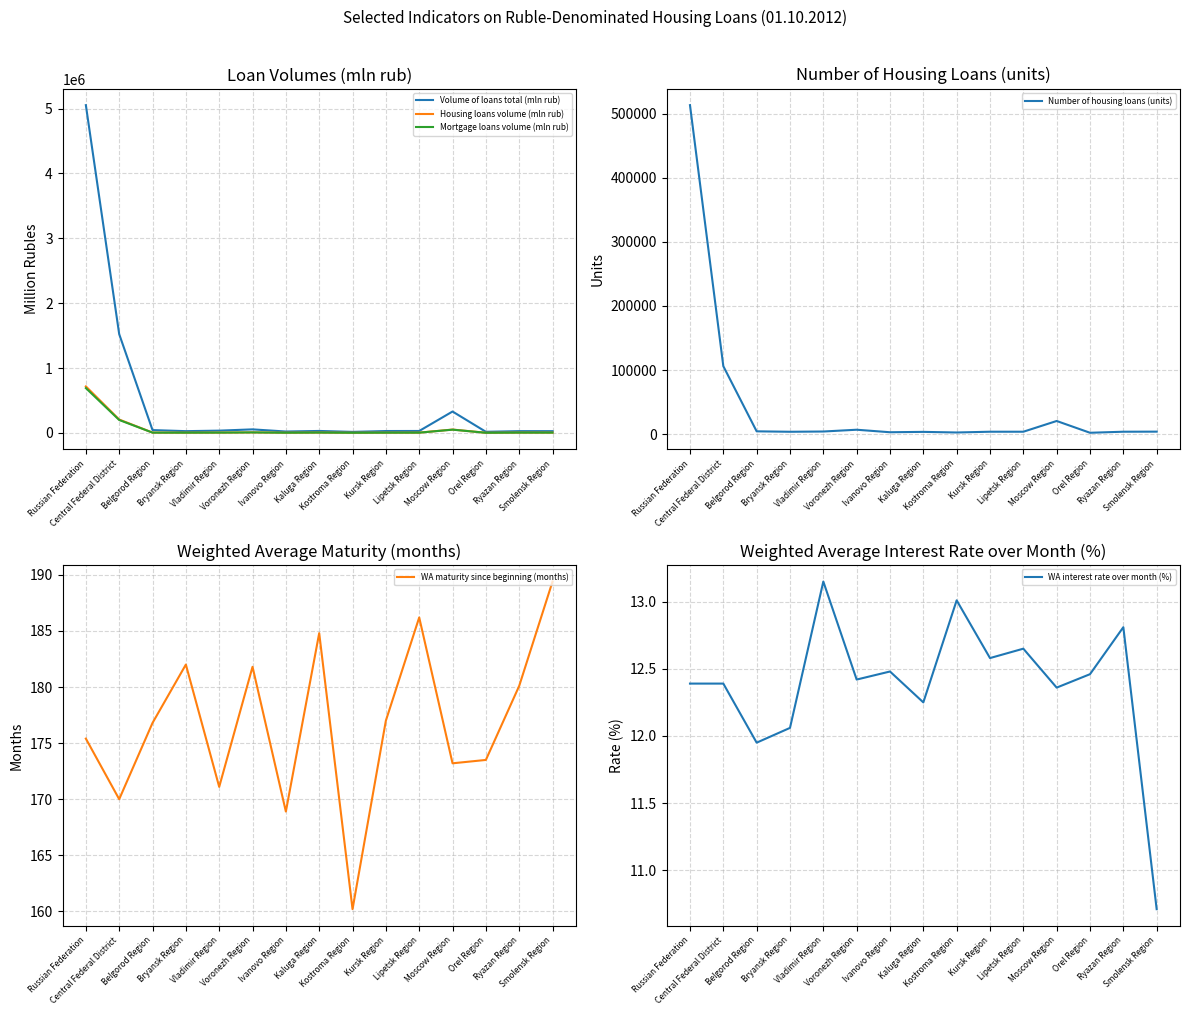

Reading right to left, what are all the values shown in this chart?

Volume of loans total (mln rub): Smolensk Region=27120.0	Ryazan Region=27275.0	Orel Region=17255.0	Moscow Region=329813.0	Lipetsk Region=29955.0	Kursk Region=29032.0	Kostroma Region=15958.0	Kaluga Region=30258.0	Ivanovo Region=21475.0	Voronezh Region=54653.0	Vladimir Region=34977.0	Bryansk Region=27222.0	Belgorod Region=43535.0	Central Federal District=1522720.0	Russian Federation=5052017.0
Housing loans volume (mln rub): Smolensk Region=4660.0	Ryazan Region=4855.0	Orel Region=2339.0	Moscow Region=51633.0	Lipetsk Region=4154.0	Kursk Region=4002.0	Kostroma Region=2492.0	Kaluga Region=5452.0	Ivanovo Region=3269.0	Voronezh Region=8129.0	Vladimir Region=4965.0	Bryansk Region=3989.0	Belgorod Region=4704.0	Central Federal District=206233.0	Russian Federation=717081.0
Mortgage loans volume (mln rub): Smolensk Region=4612.0	Ryazan Region=4803.0	Orel Region=2297.0	Moscow Region=50183.0	Lipetsk Region=4056.0	Kursk Region=3893.0	Kostroma Region=2395.0	Kaluga Region=5363.0	Ivanovo Region=3195.0	Voronezh Region=7833.0	Vladimir Region=4865.0	Bryansk Region=3924.0	Belgorod Region=4518.0	Central Federal District=199300.0	Russian Federation=690820.0
Number of housing loans (units): Smolensk Region=3892.0	Ryazan Region=3766.0	Orel Region=2139.0	Moscow Region=20518.0	Lipetsk Region=3757.0	Kursk Region=3767.0	Kostroma Region=2571.0	Kaluga Region=3532.0	Ivanovo Region=2955.0	Voronezh Region=6878.0	Vladimir Region=4096.0	Bryansk Region=3699.0	Belgorod Region=4384.0	Central Federal District=106023.0	Russian Federation=513166.0
WA maturity since beginning (months): Smolensk Region=189.4	Ryazan Region=180.1	Orel Region=173.5	Moscow Region=173.2	Lipetsk Region=186.2	Kursk Region=177.0	Kostroma Region=160.2	Kaluga Region=184.8	Ivanovo Region=168.9	Voronezh Region=181.8	Vladimir Region=171.1	Bryansk Region=182.0	Belgorod Region=176.8	Central Federal District=170.0	Russian Federation=175.4
WA interest rate over month (%): Smolensk Region=10.7	Ryazan Region=12.8	Orel Region=12.5	Moscow Region=12.4	Lipetsk Region=12.7	Kursk Region=12.6	Kostroma Region=13.0	Kaluga Region=12.2	Ivanovo Region=12.5	Voronezh Region=12.4	Vladimir Region=13.2	Bryansk Region=12.1	Belgorod Region=11.9	Central Federal District=12.4	Russian Federation=12.4